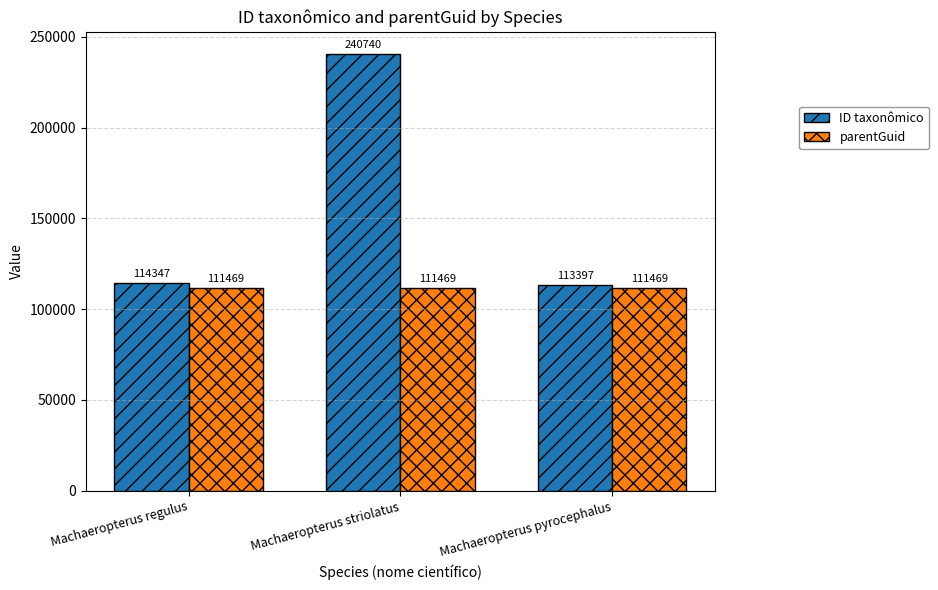

Which series changed the most between Machaeropterus regulus and Machaeropterus striolatus?

ID taxonômico